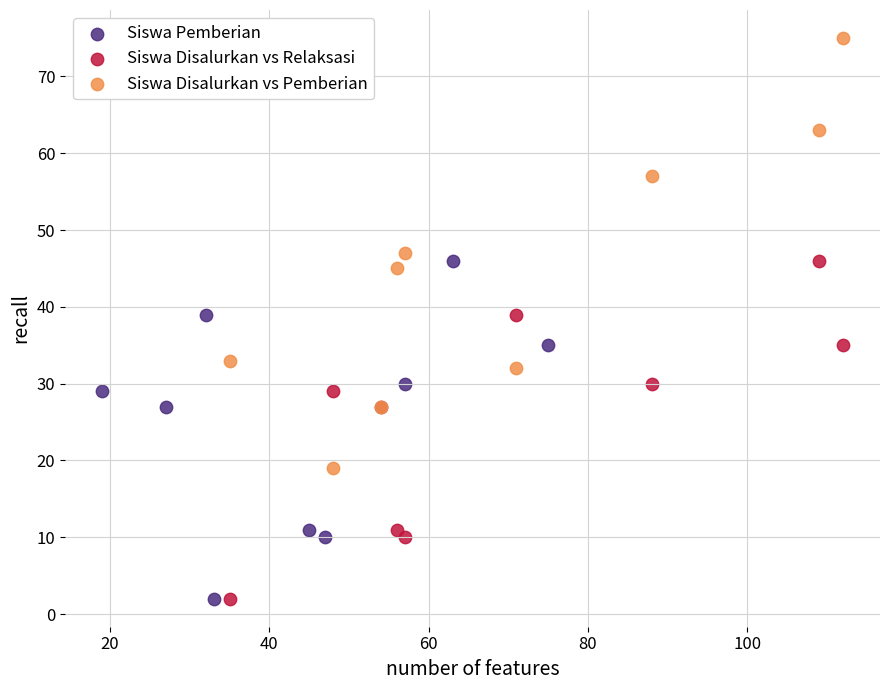

Which series has the largest Y range (max minus min)?

Siswa Disalurkan vs Pemberian